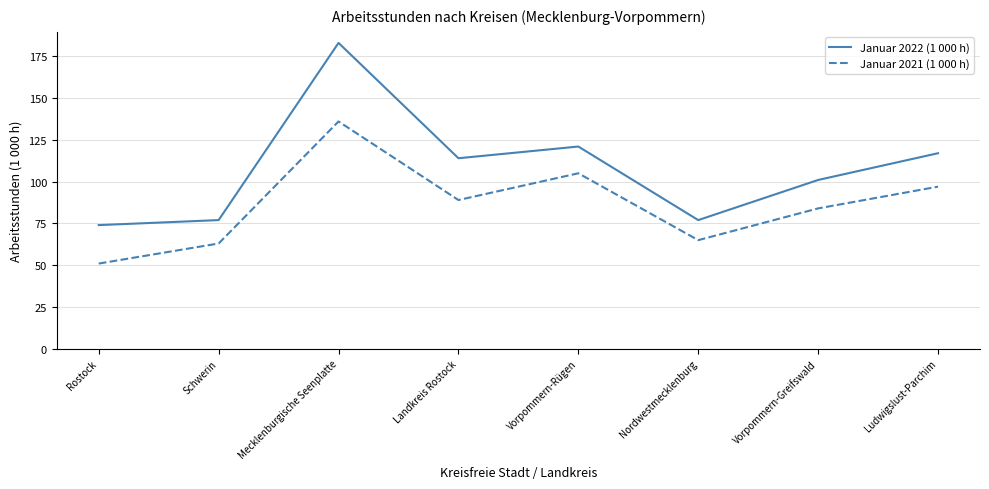

Is this an area chart (filled region under the line)?

No